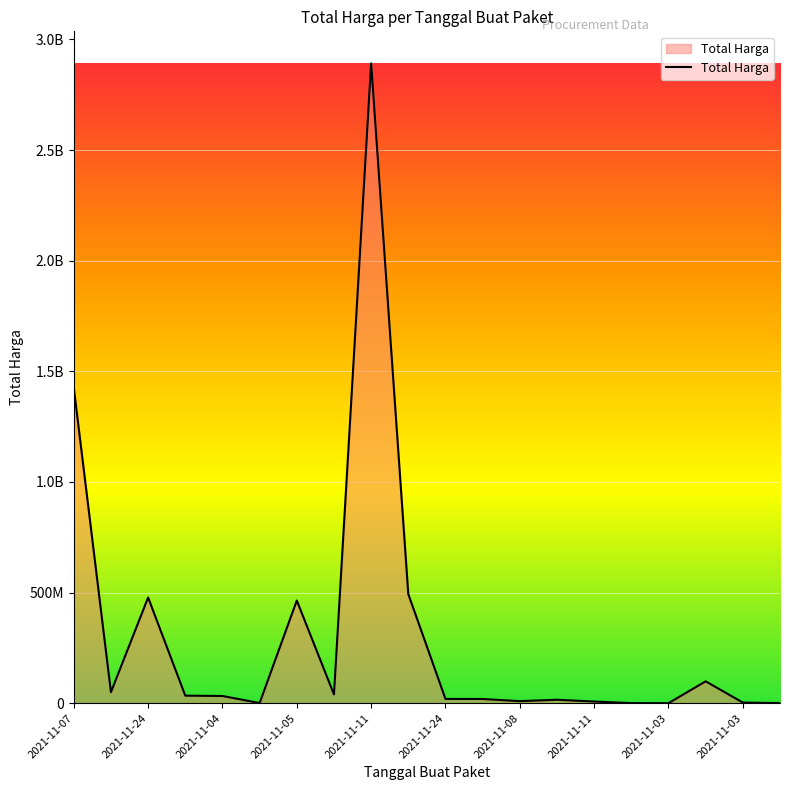

What is the difference between the second highest and second lowest values?

1425602900